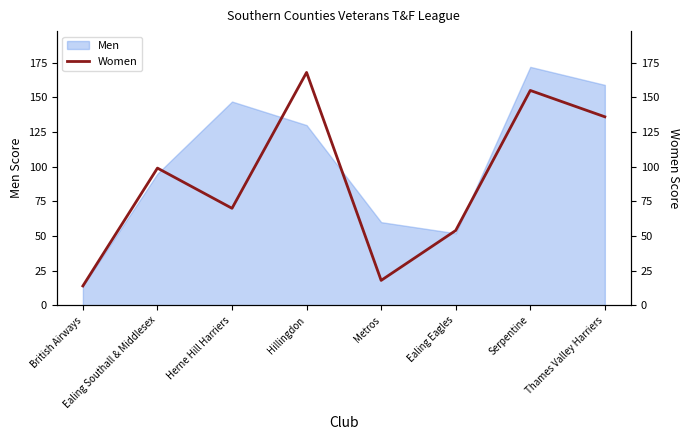

What is the difference between the maximum and second lowest values?

150